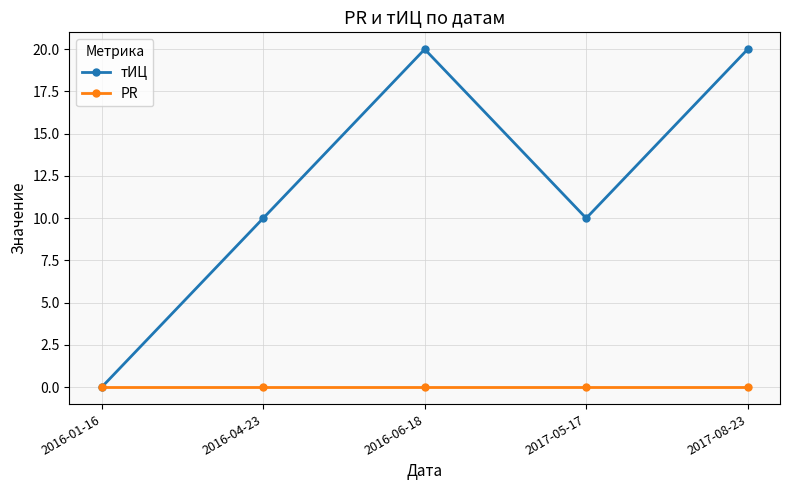

What position from the right is 2016-04-23?

4